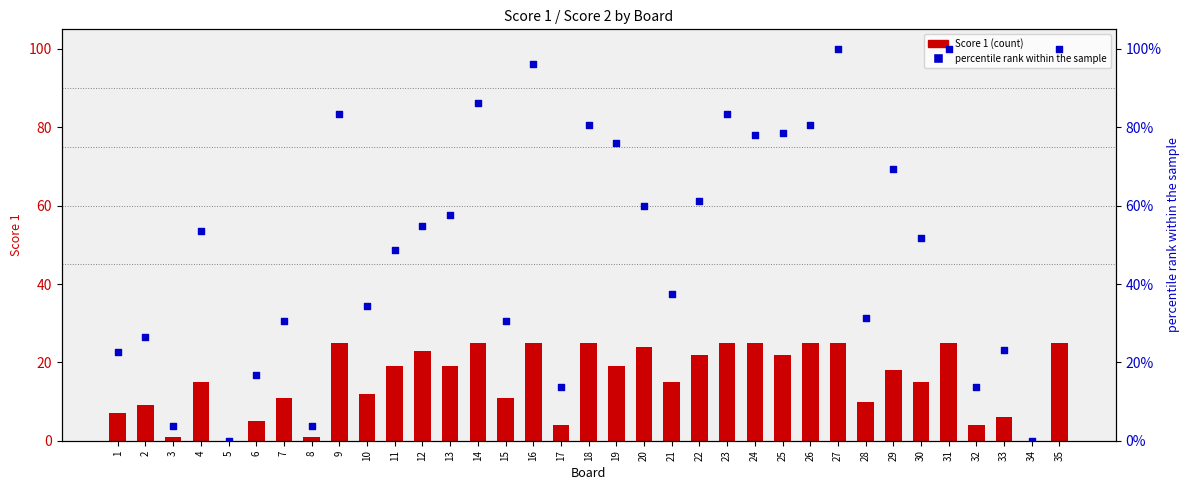

Which series has the largest Y range (max minus min)?

Score 1